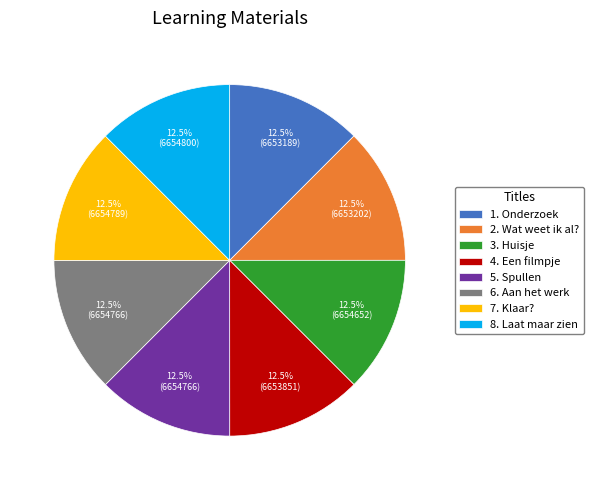

Is it true that 6. Aan het werk is 2% of the pie?

False